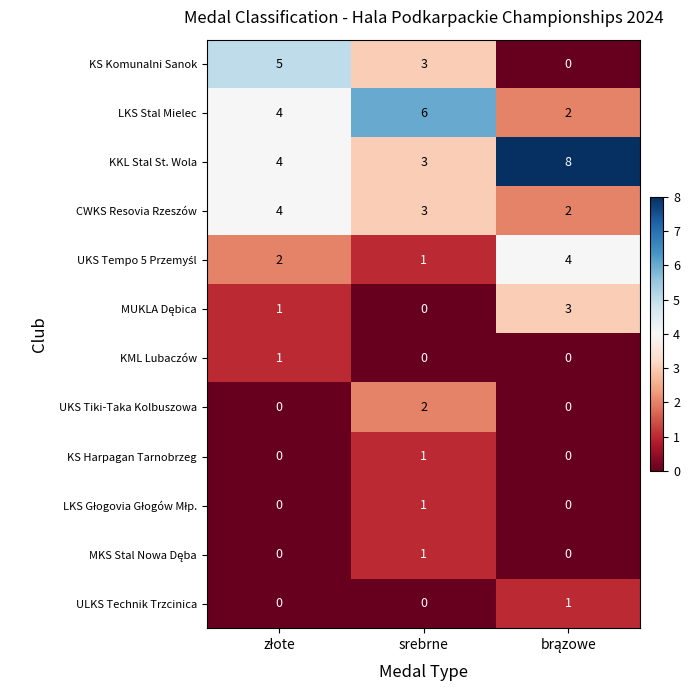

Count the KS Komunalni Sanok values in the range 0 to 5.

3